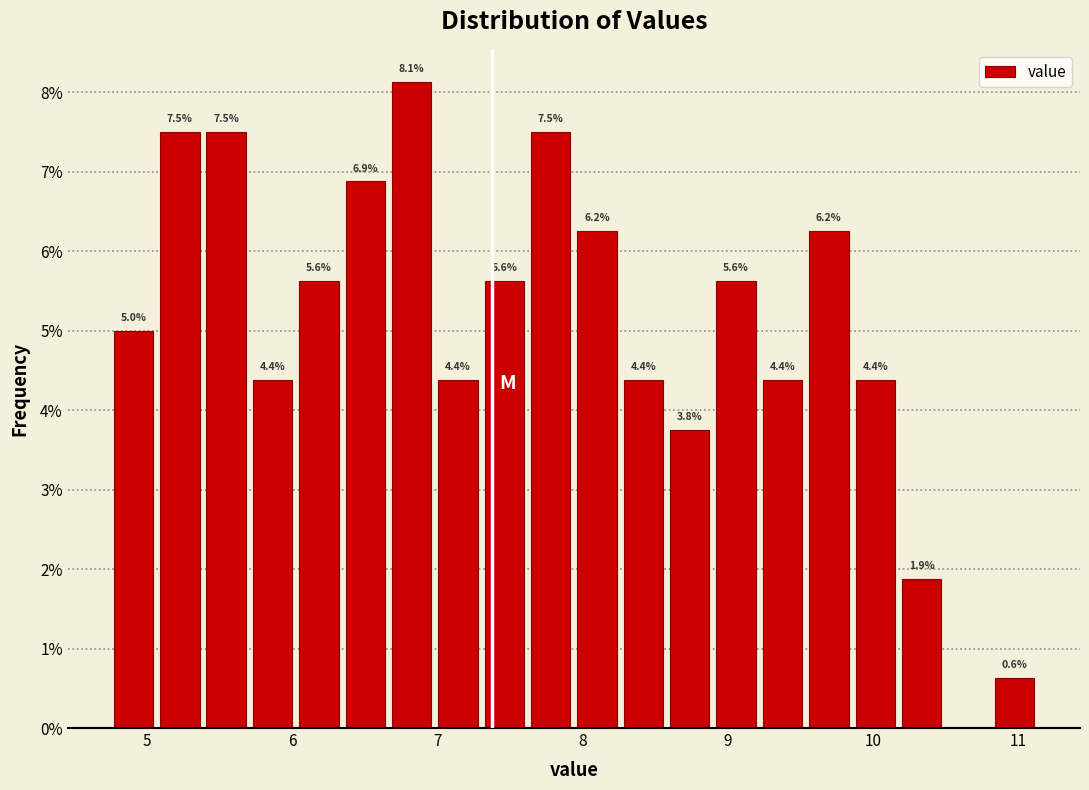

Around what value on the x-axis is the tallest bar? Give the approximate position of its centre, as read against the axis.

6.8